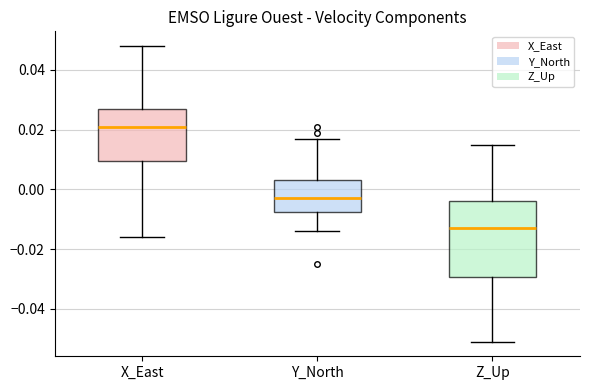

Where does the lower whisker of the box for Z_Up end on the y-axis? The values are not printed on the chart, so give them approximately, as read against the axis.

-0.050